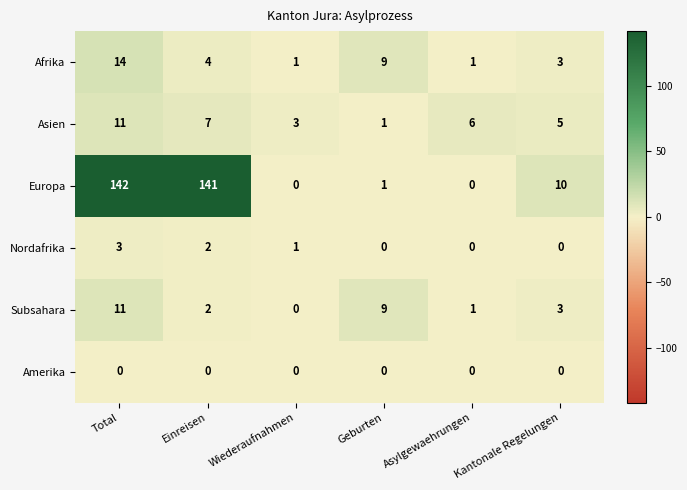

At how many categories does at least one series exceed 93?

2